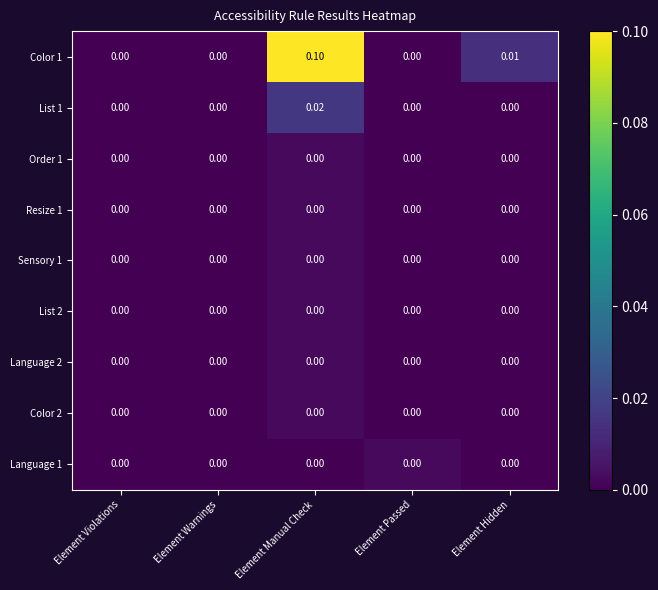

At which category is the sum across all series the highest?

Element Manual Check